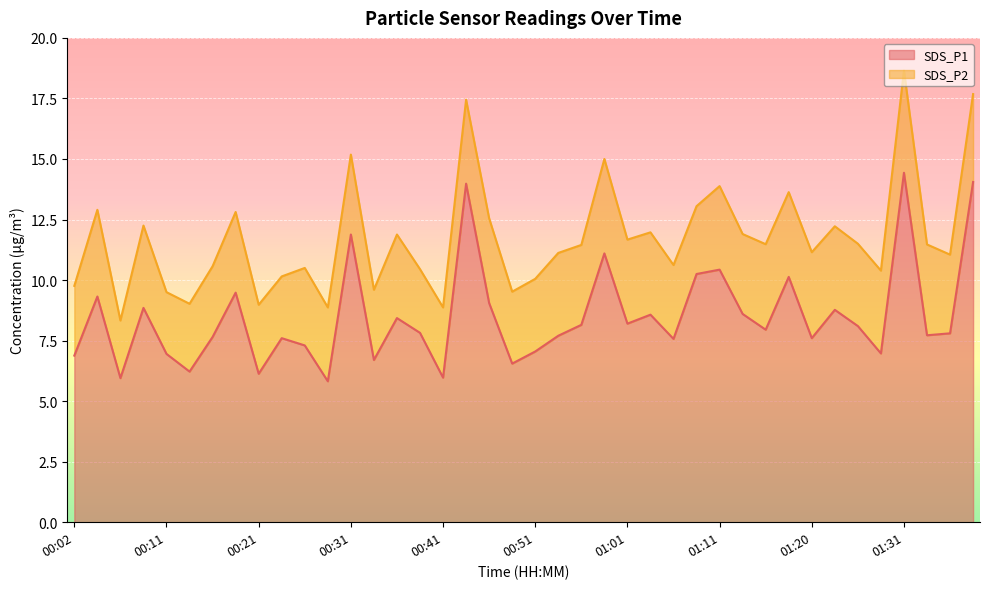

What is the difference between the values at 01:20 and 00:21?

1.5